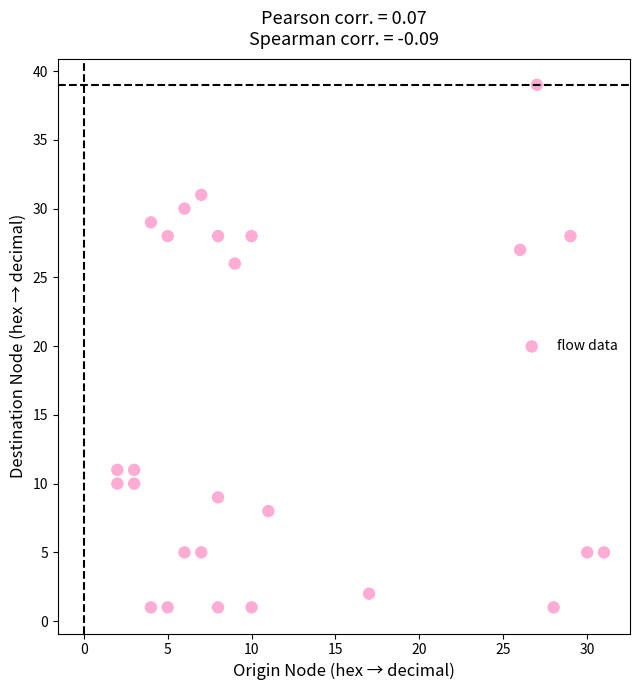

What Y value in the scatter plot is closest to 20?

26